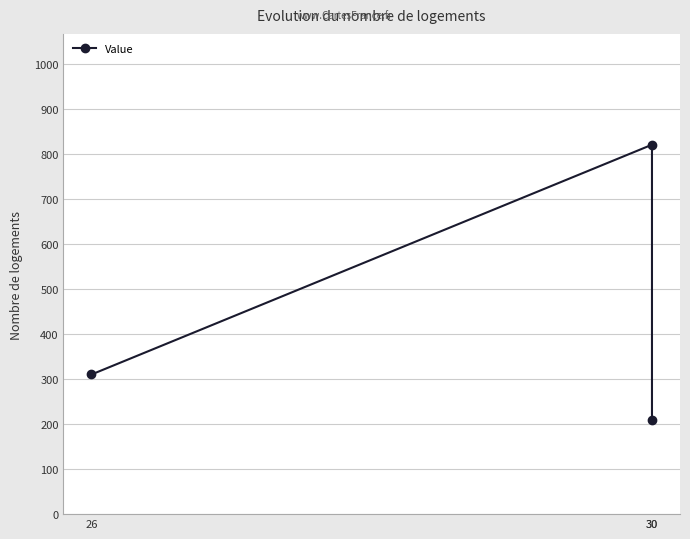

What is the average value?

447